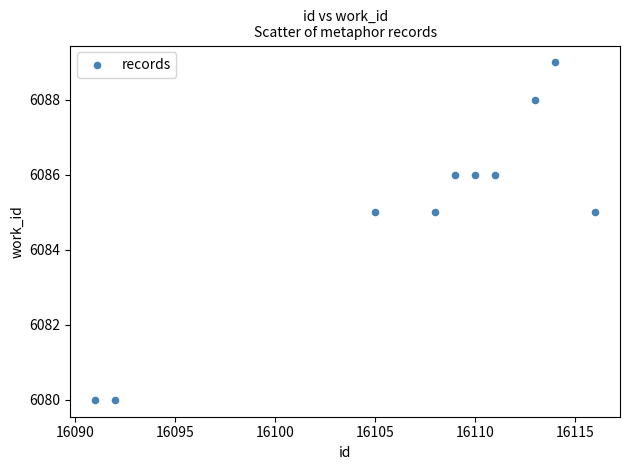

What is the range of Y values (max minus min)?

9